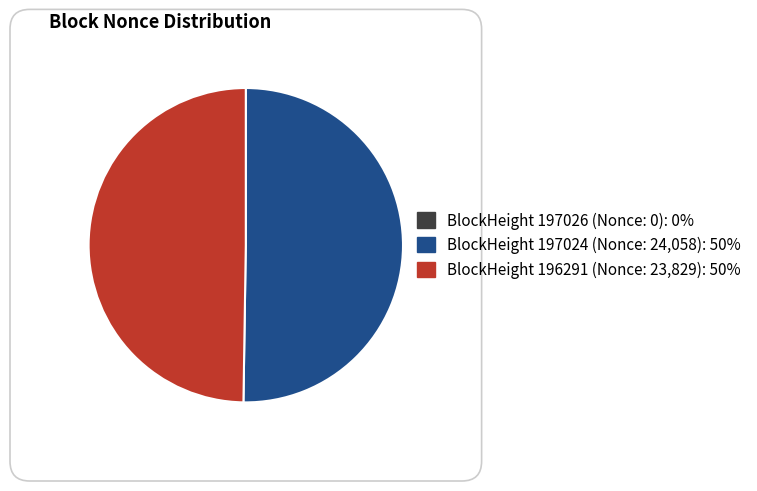

Rank the categories by value from lowest to highest.

197026 (Nonce: 0), 196291 (Nonce: 23829), 197024 (Nonce: 24058)